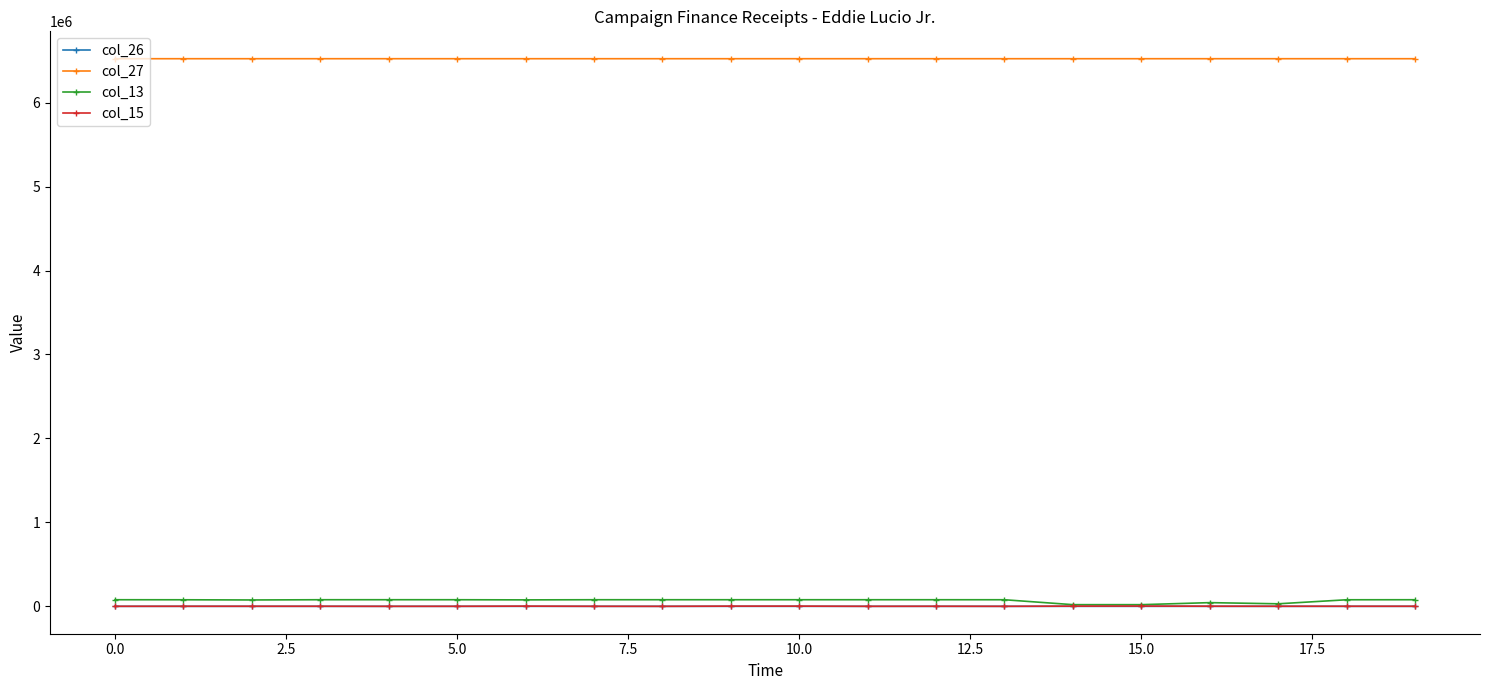

Which series has the widest spread of values?

col_13